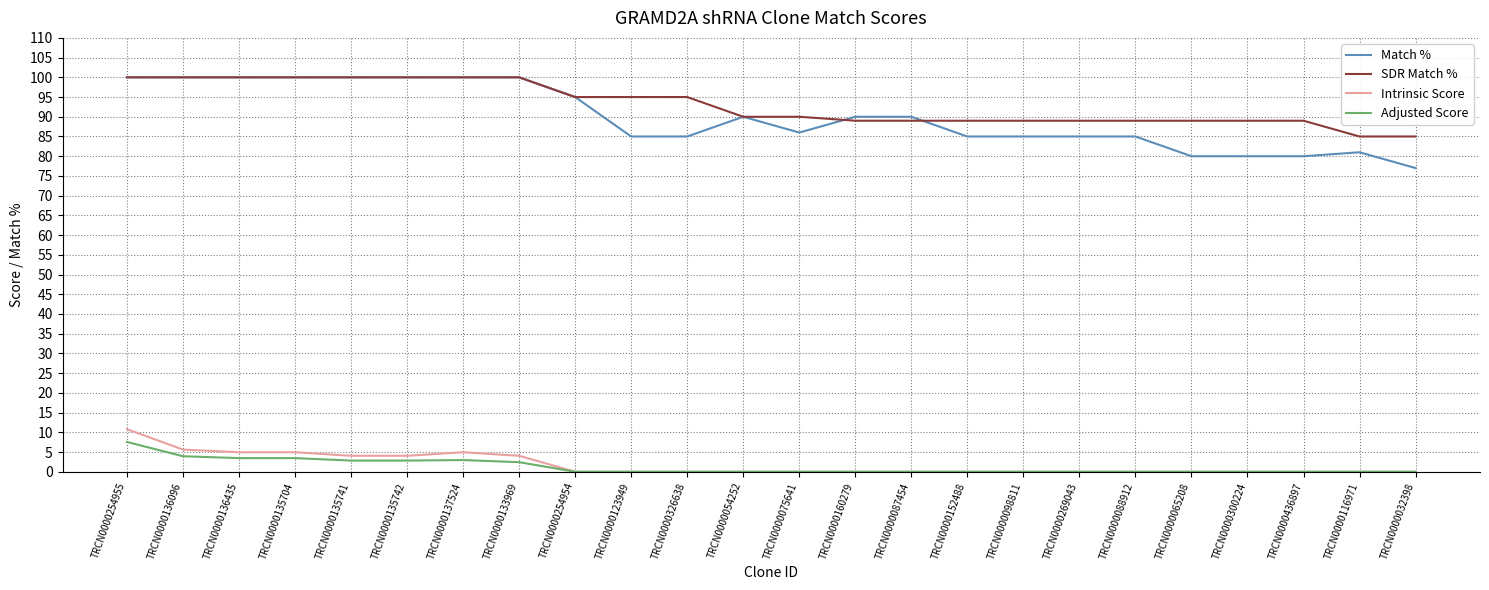

True or false: Match % and Intrinsic Score cross at least once.

False